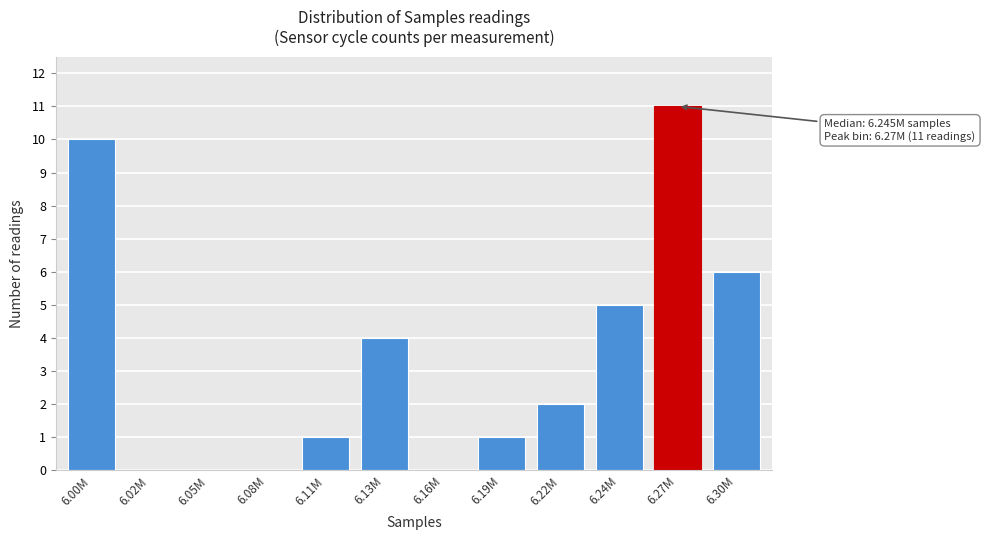

Reading left to right, transcribe all the data shown in this chart.

6.00M=10	6.02M=0	6.05M=0	6.08M=0	6.11M=1	6.13M=4	6.16M=0	6.19M=1	6.22M=2	6.24M=5	6.27M=11	6.30M=6